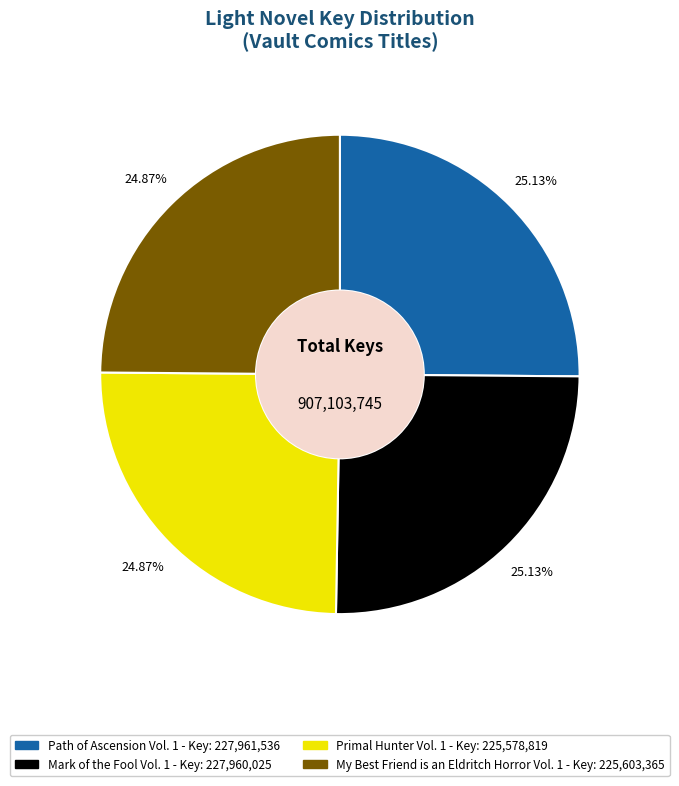

To the nearest percent, what is the average slice percentage?

25%